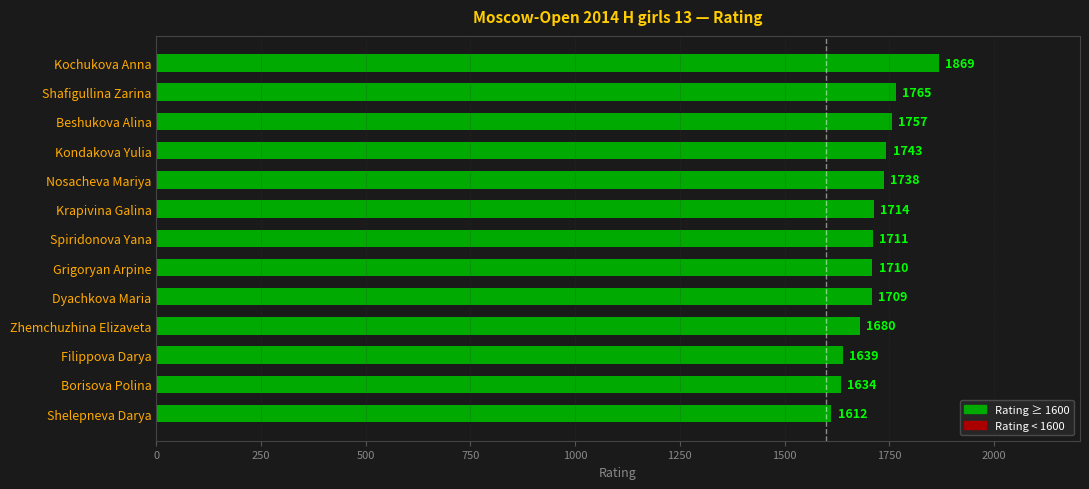

Is it true that the value at Filippova Darya is 1639?

True